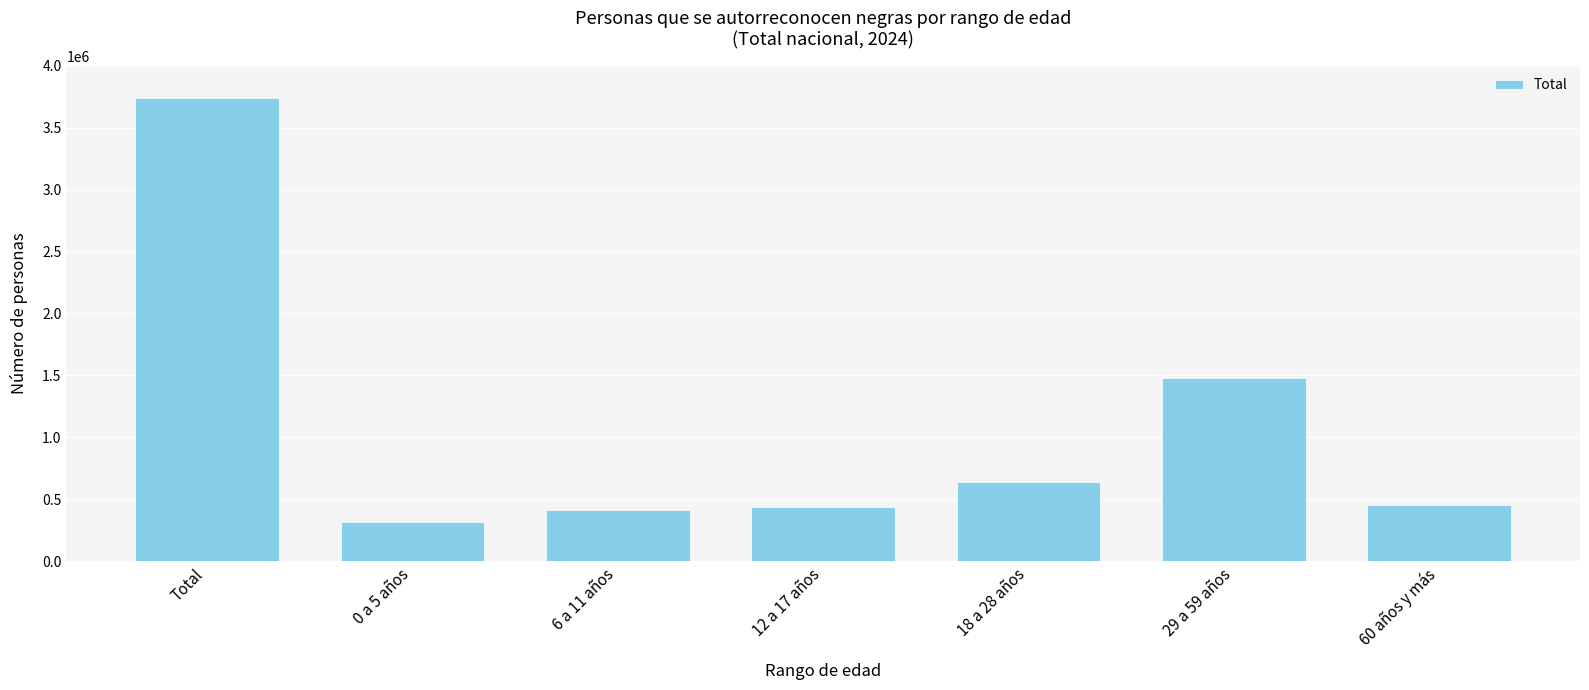

What is the change in value from 0 a 5 años to 18 a 28 años?

+329662.9